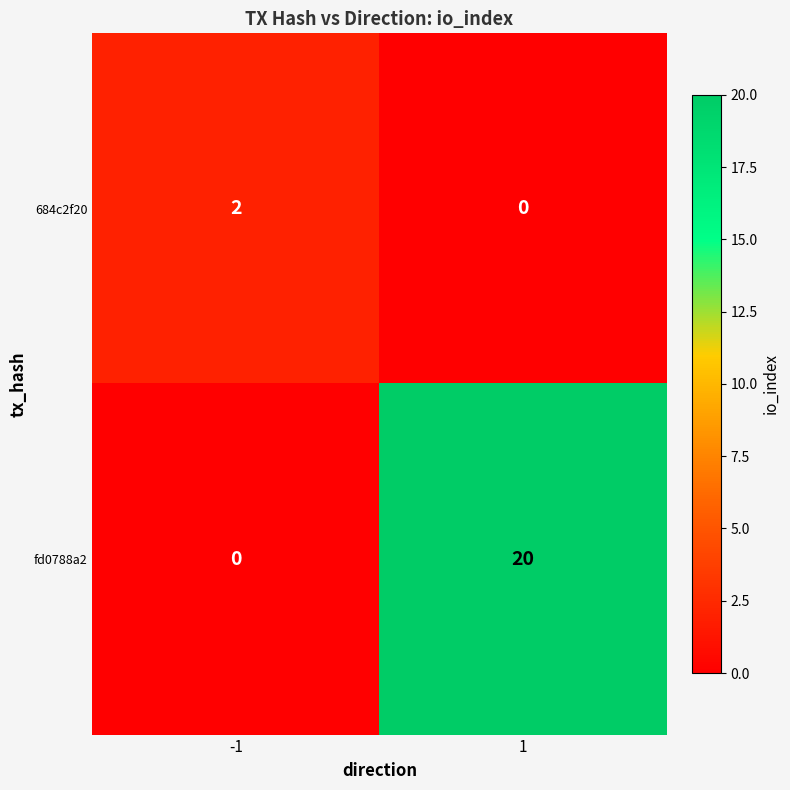

Reading right to left, extract all data points from this chart.

684c2f20: 1=0	-1=2
fd0788a2: 1=20	-1=0